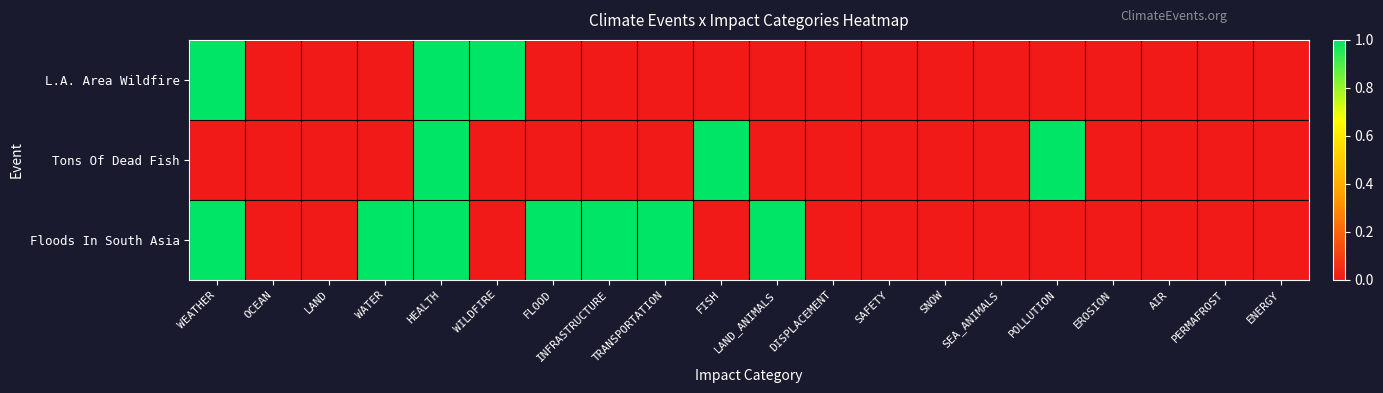

What is the spread (max minus min) of values at LAND_ANIMALS?

1